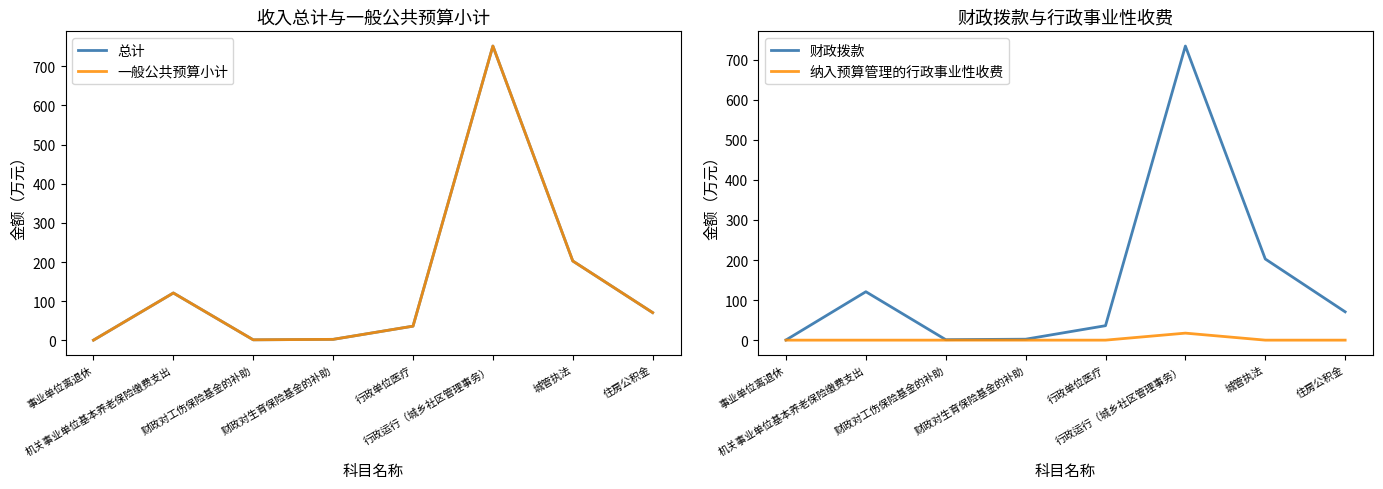

At 事业单位离退休, list the series in order from largest to smallest.

总计, 一般公共预算小计, 财政拨款, 纳入预算管理的行政事业性收费